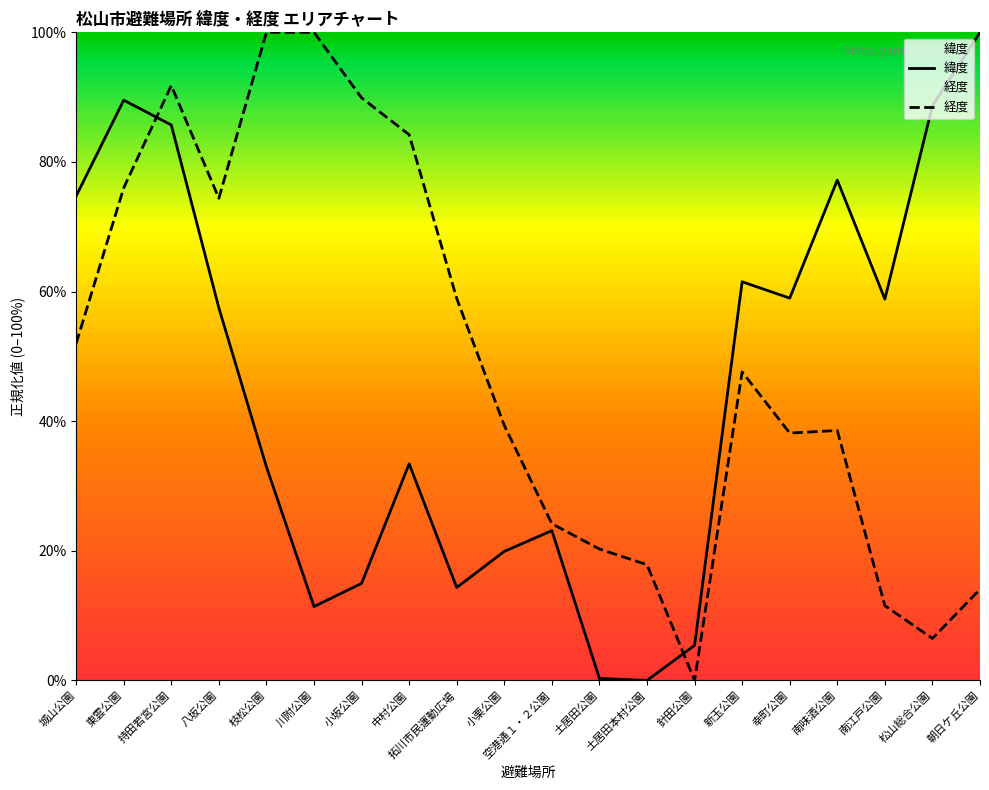

Which series has the largest total across all categories?

経度